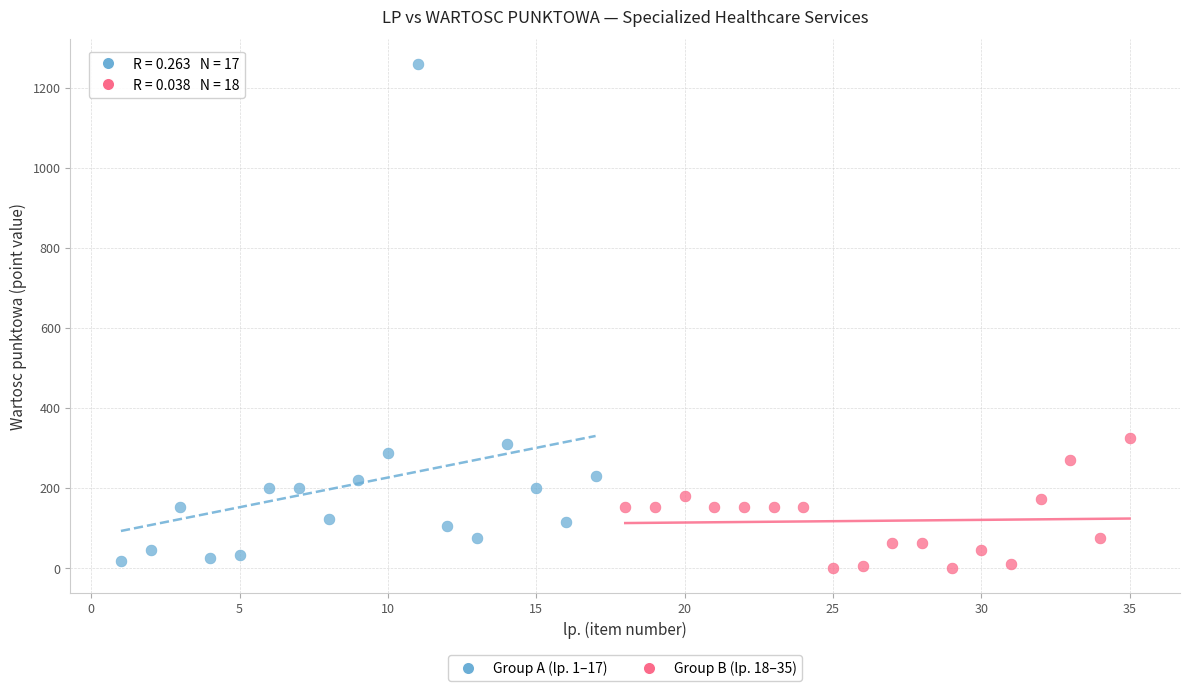

Which series reaches the minimum Y coordinate?

Group B (lp. 18–35)